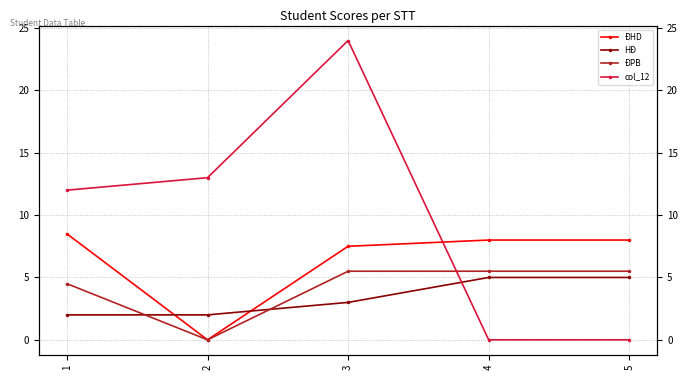

Which series has the largest range (max minus min)?

col_12